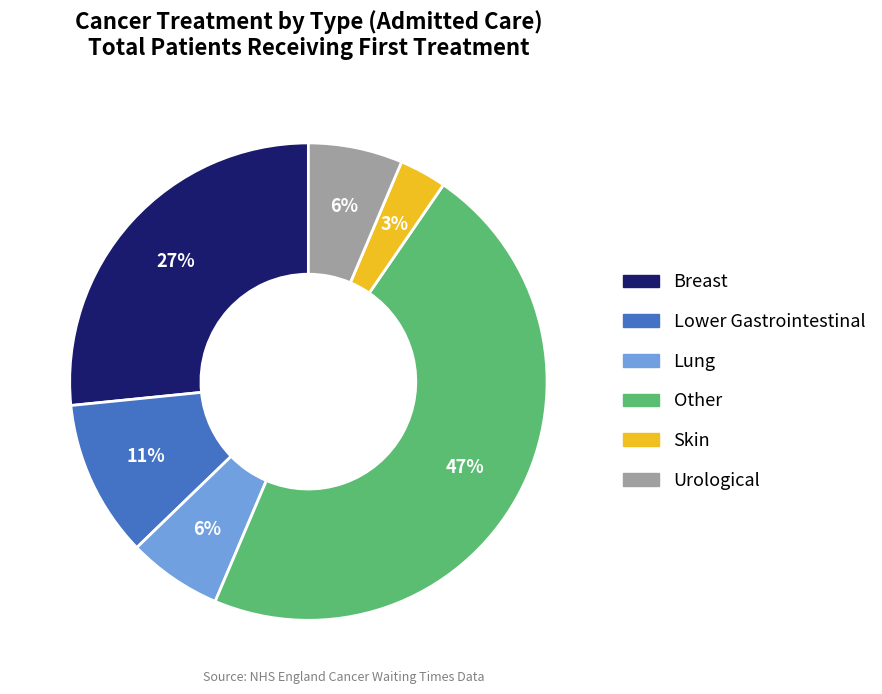

Combined, do Lung and Skin account for over 50%?

No